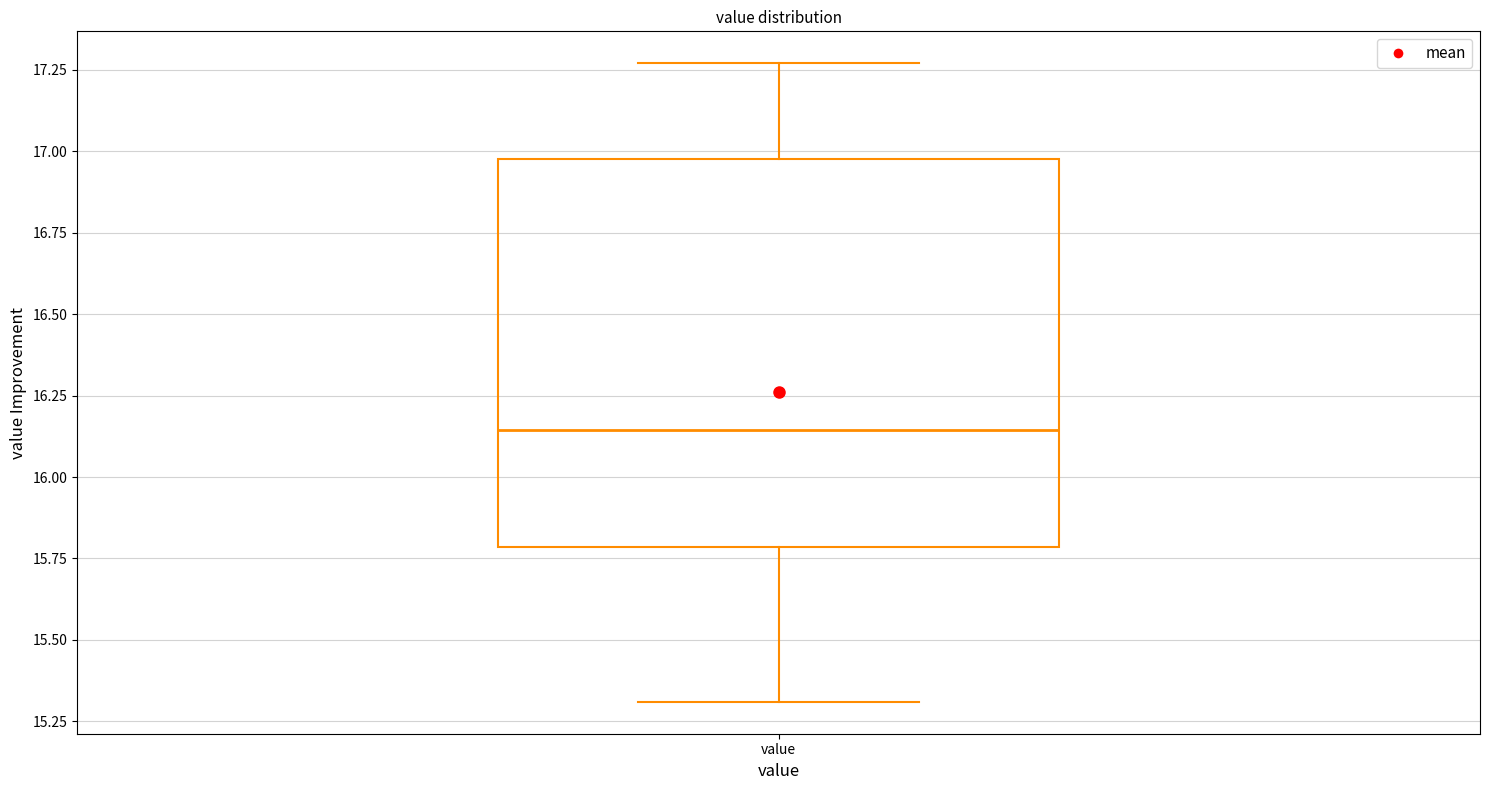

Where does the lower whisker of the box for value end on the y-axis? The values are not printed on the chart, so give them approximately, as read against the axis.

15.30